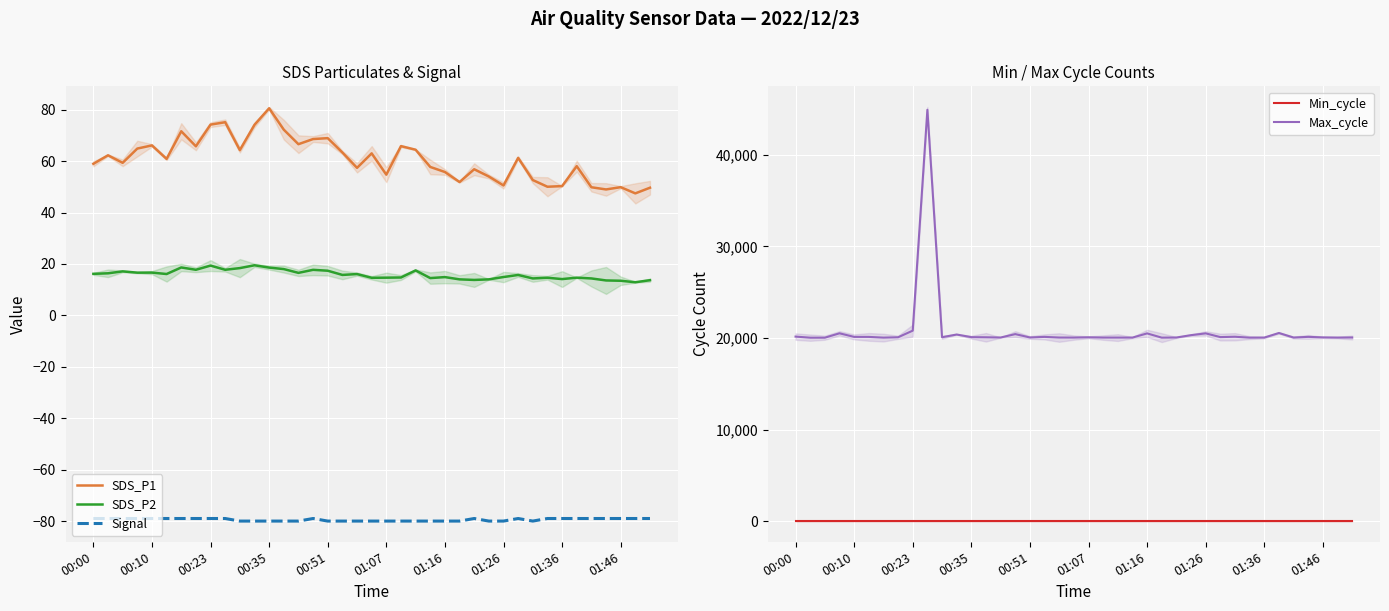

How many values in the Signal series are below -79?

18